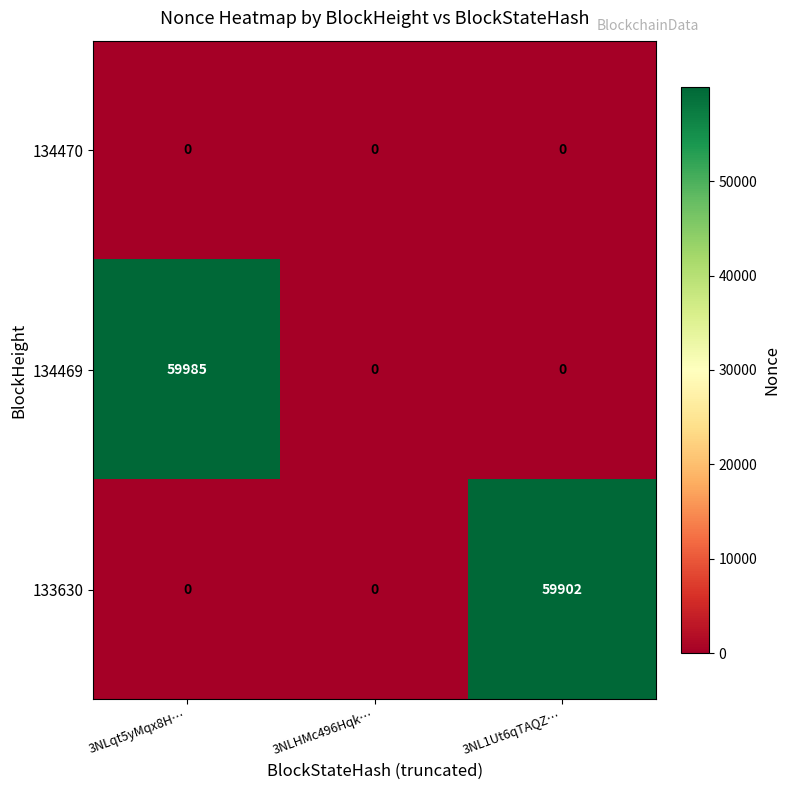

The 133630 series shows 28771 at 3NLqt5yMqx8H…. True or false?

False